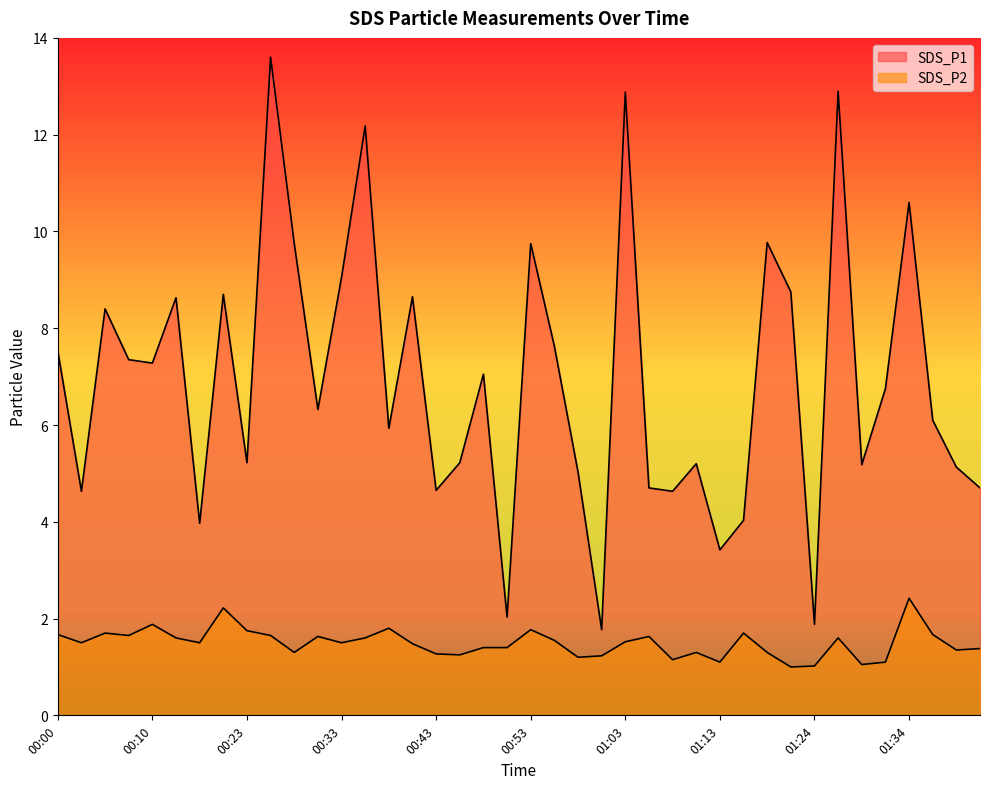

At how many categories does at least one series exceed 8?

14